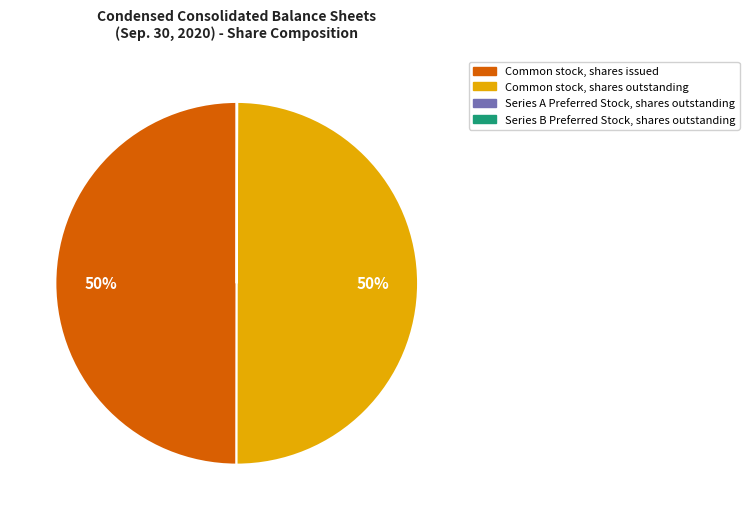

To the nearest percent, what percentage of the pie is Common stock, shares issued?

50%